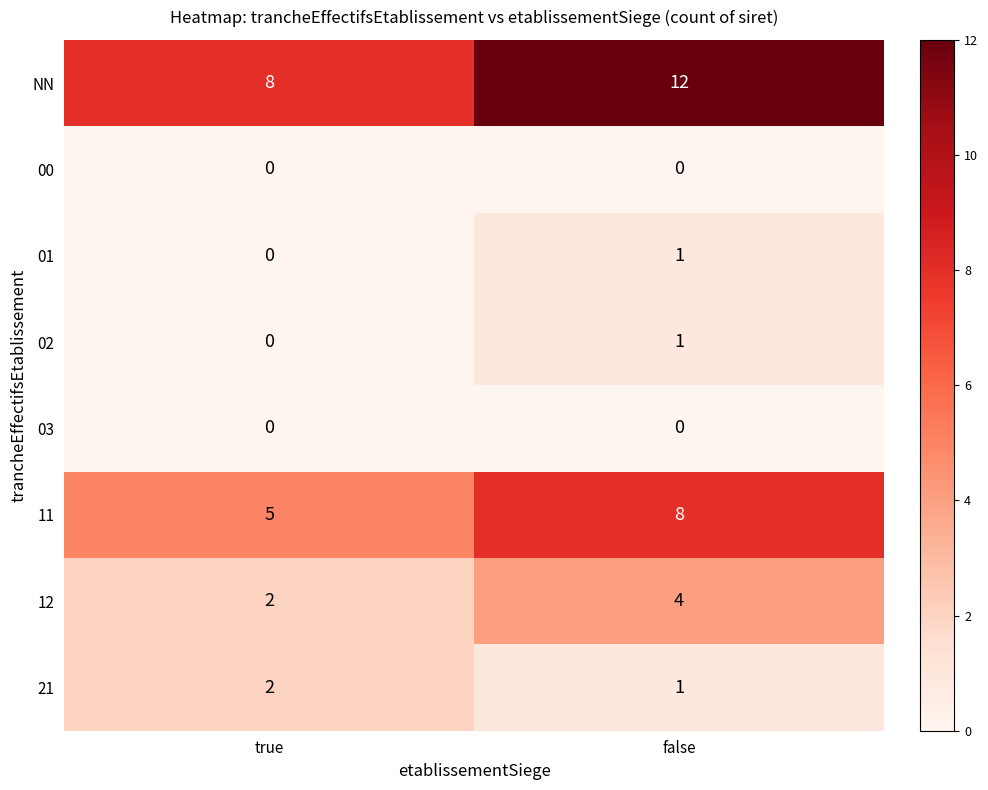

At which category does the chart reach its peak across all series?

false